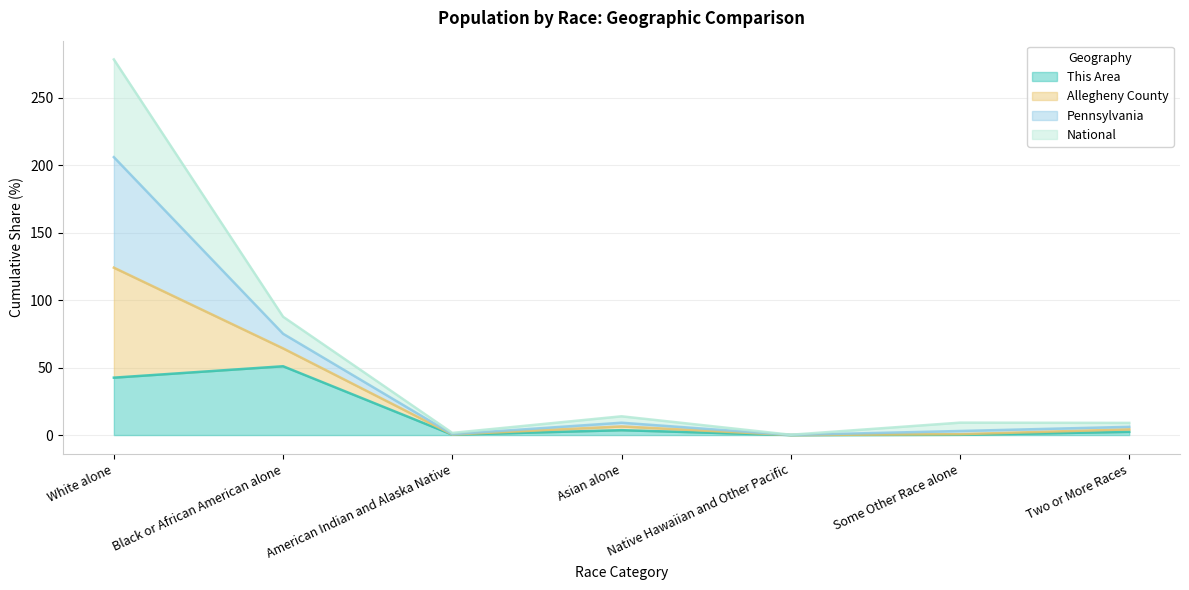

At how many categories does at least one series exceed 212?

1